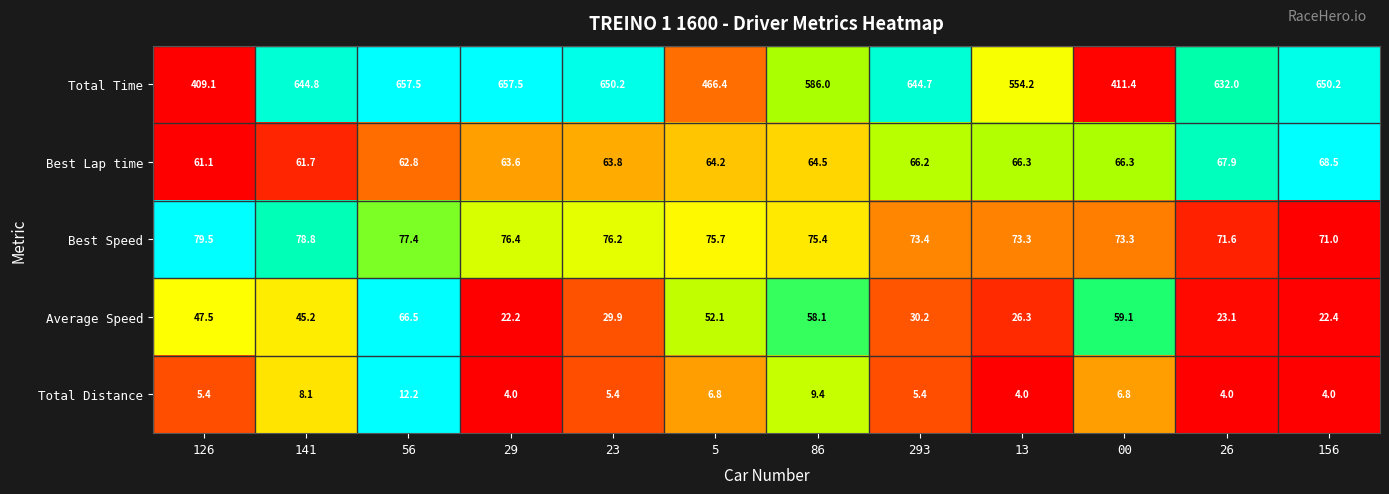

Which series has the largest total across all categories?

Total Time